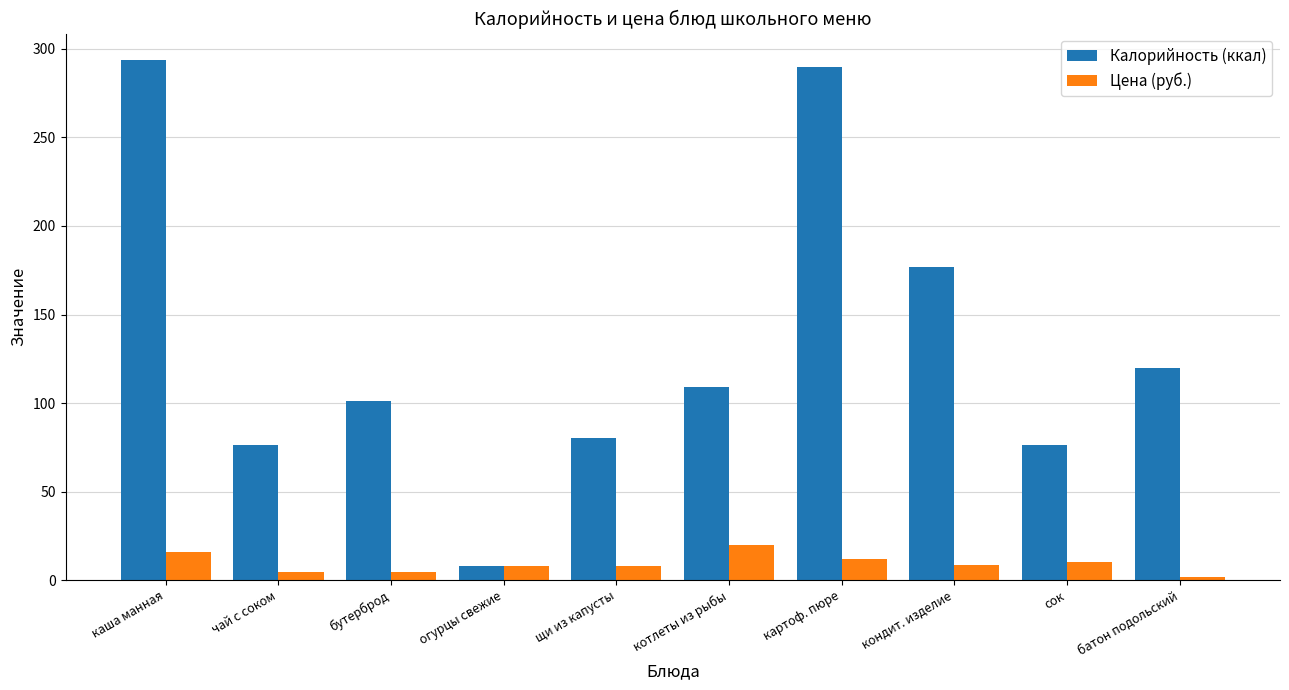

What is the value of the Цена (руб.) bar at the 4th from the left?

8.0